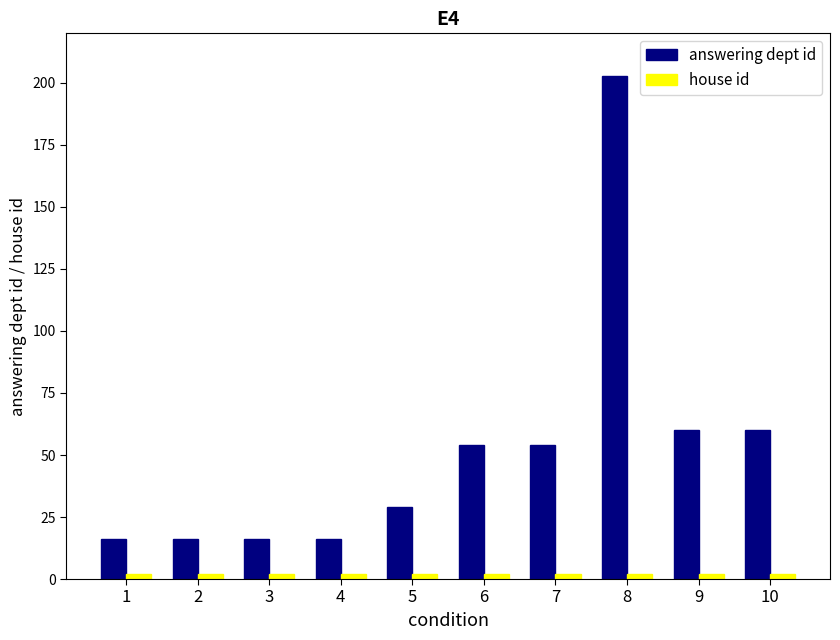

What is the sum of all answering dept id values?

524